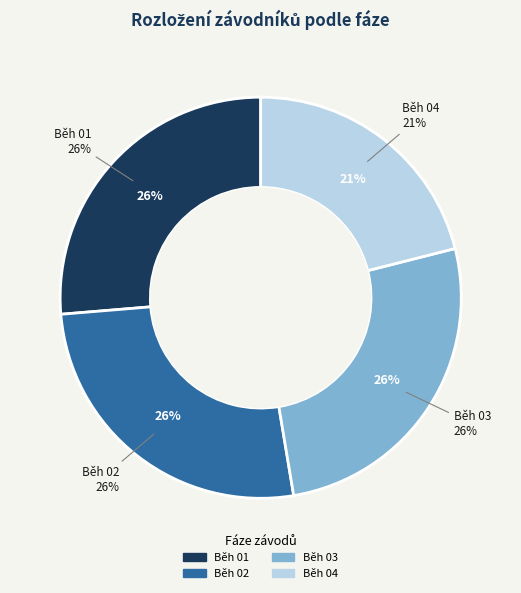

True or false: Běh 04 accounts for 8% of the total.

False